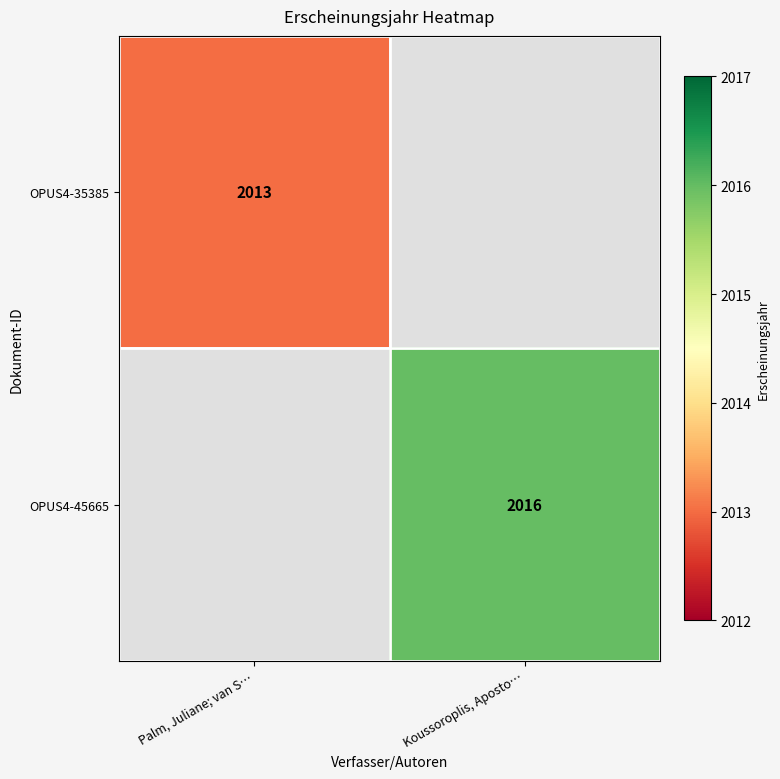

The value of OPUS4-45665 at Koussoroplis, Aposto… is 3258. True or false?

False